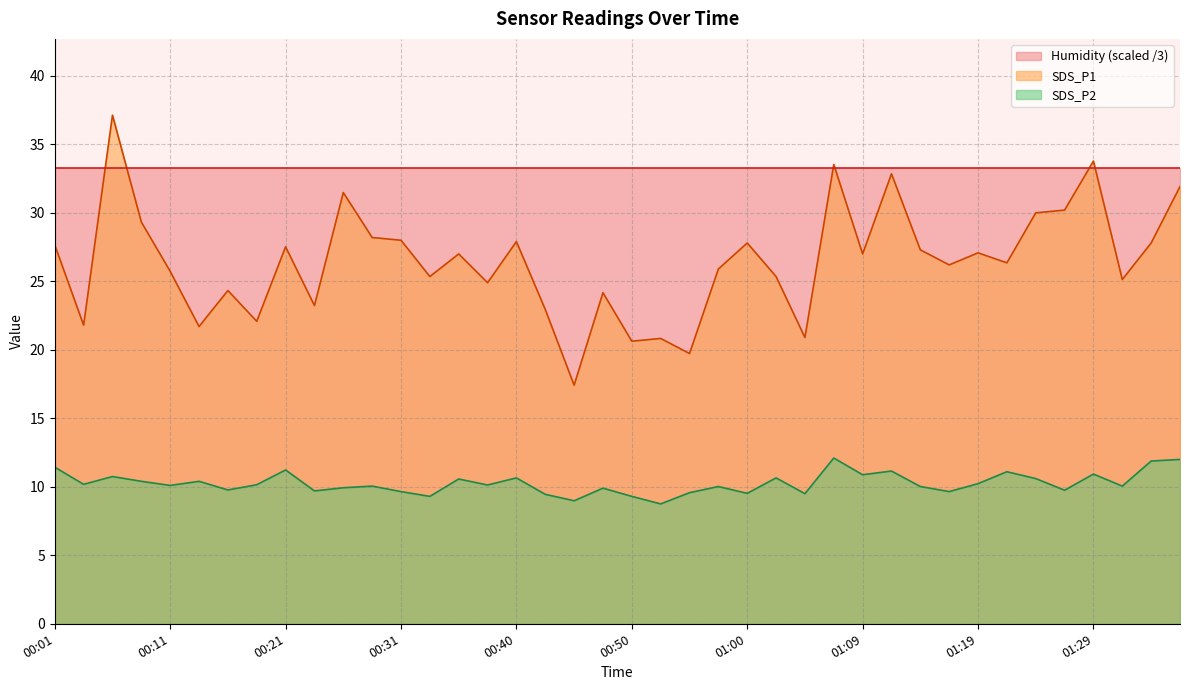

Rank the series by their average value, from highest to lowest.

Humidity (scaled /3), SDS_P1, SDS_P2